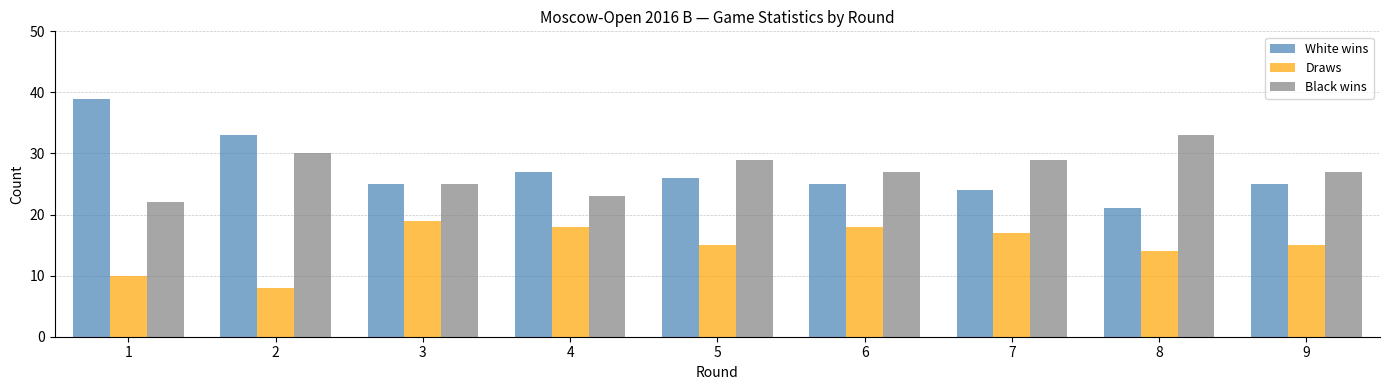

The Draws series shows 15 at 5. True or false?

True